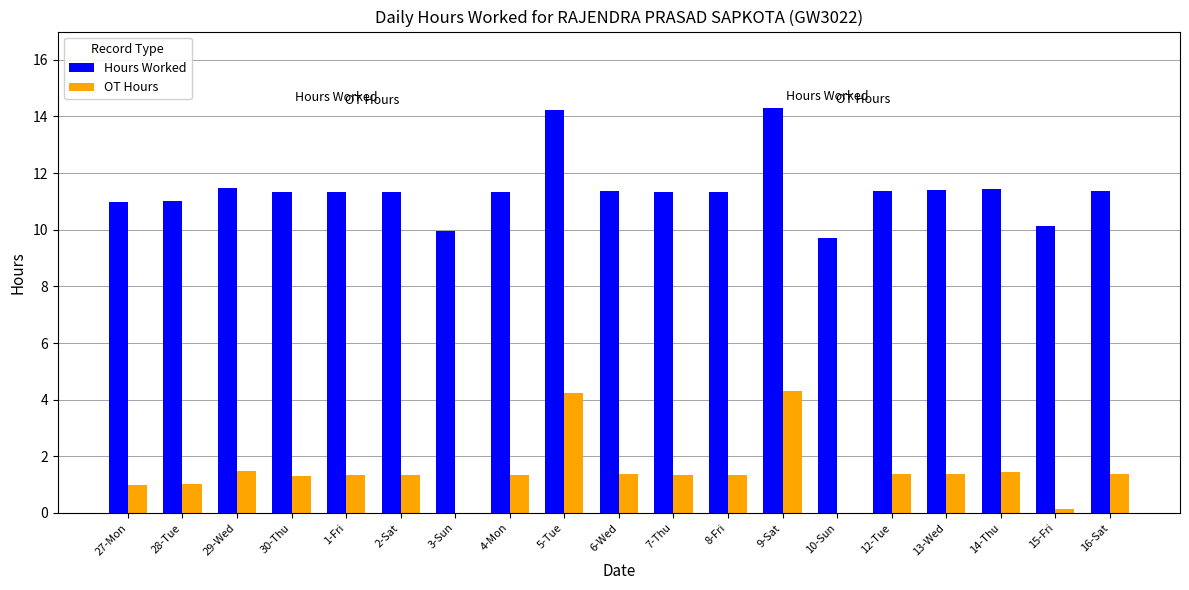

Does the chart contain stacked bars?

No